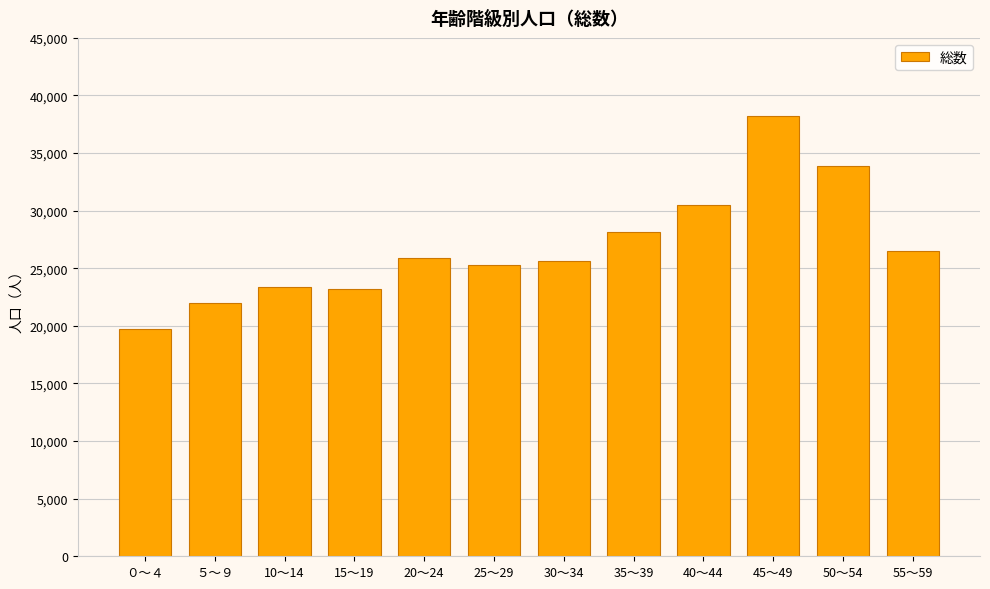

What is the smallest value displayed?

19724